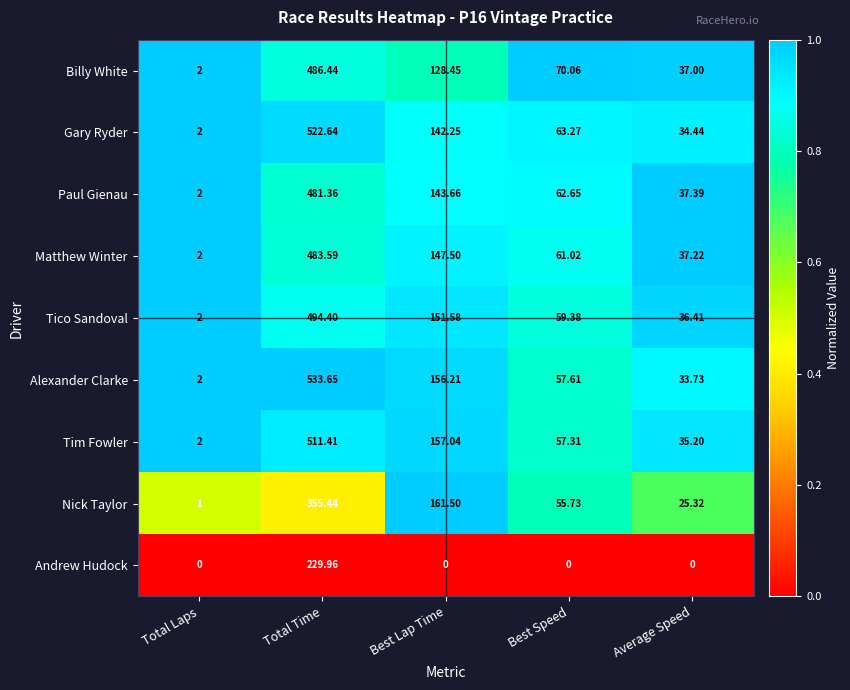

Which series has the largest range (max minus min)?

Alexander Clarke